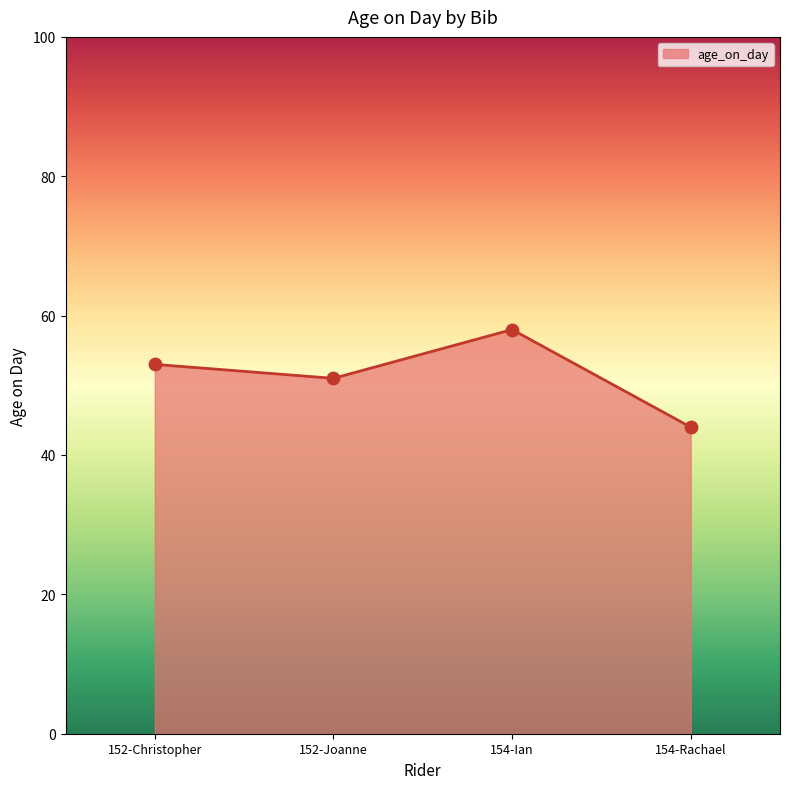

Between 154-Ian and 154-Rachael, which is larger?

154-Ian